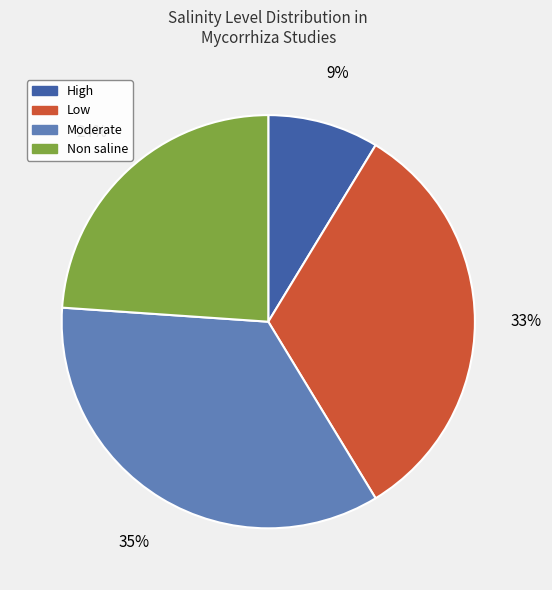

To the nearest percent, what is the average slice percentage?

25%